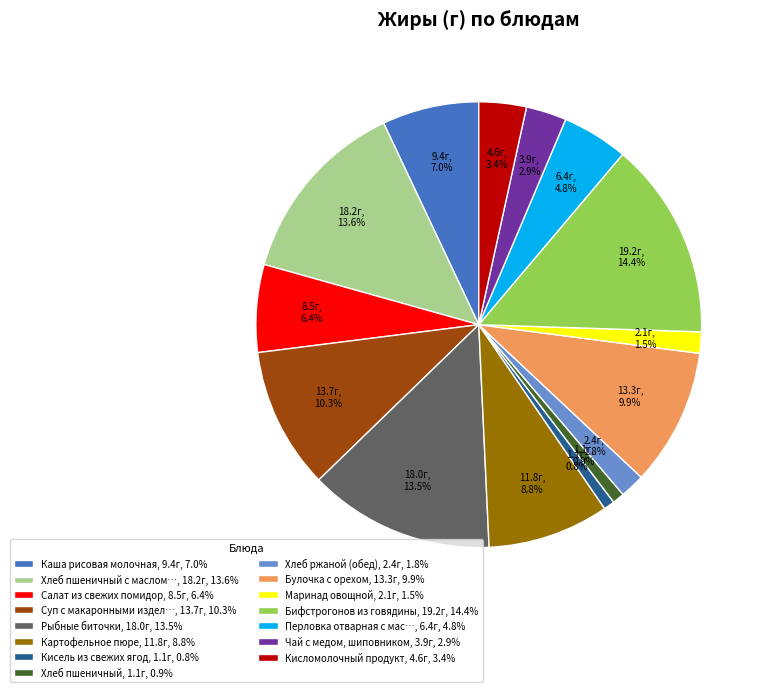

Which category has the biggest portion of the pie?

Бифстрогонов из говядины, 19.2г, 14.4%